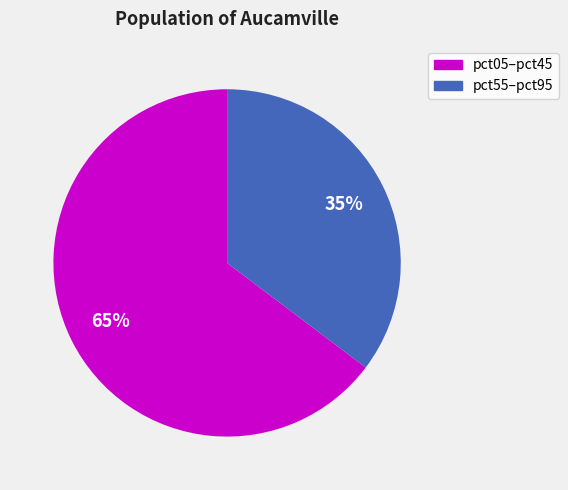

To the nearest percent, what is the average slice percentage?

50%